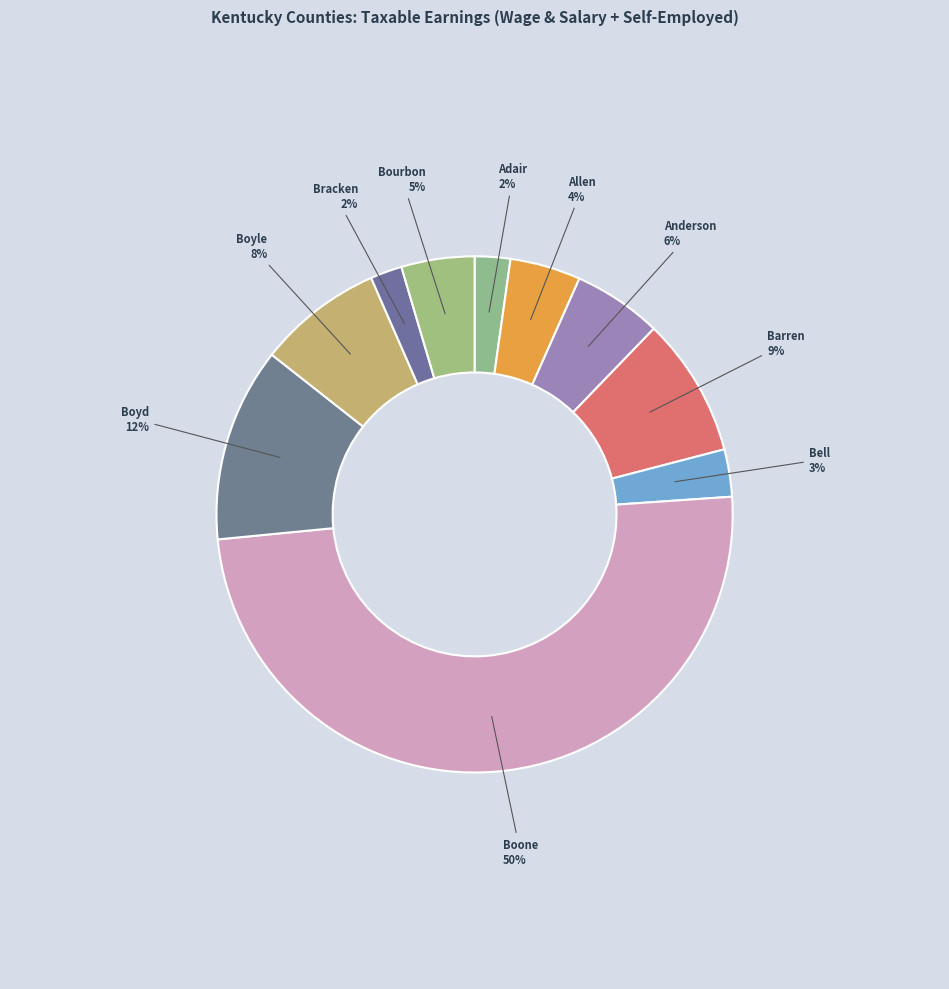

Count the number of slices in the pie.

10